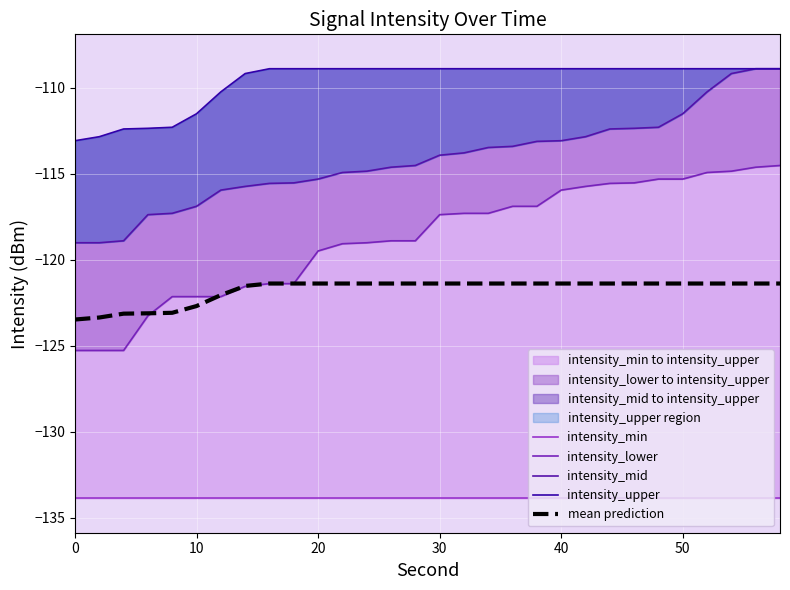

True or false: mean prediction and intensity_mid intersect in this chart.

False